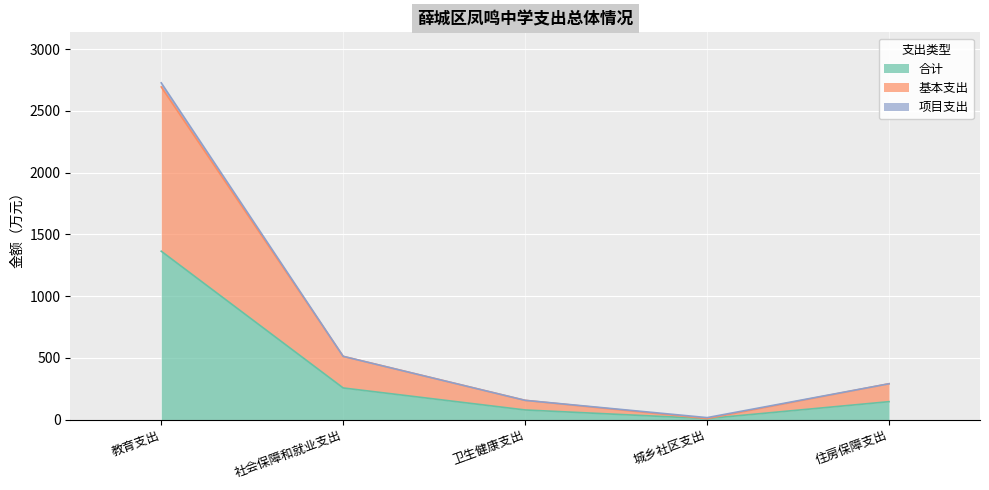

What position from the left is 城乡社区支出?

4